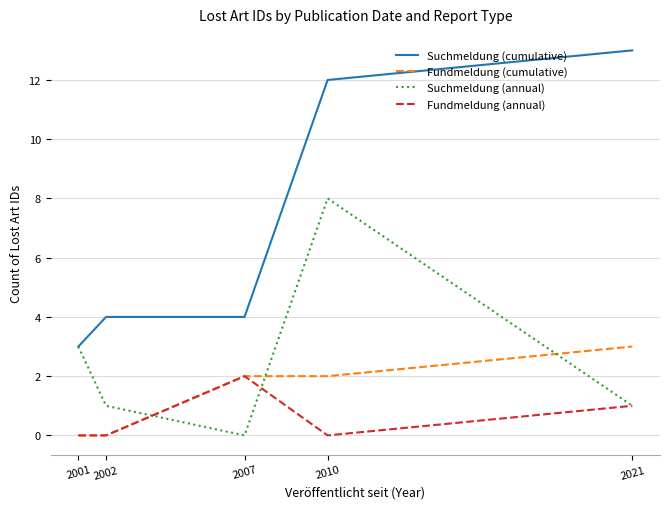

What is the greatest value displayed?

13